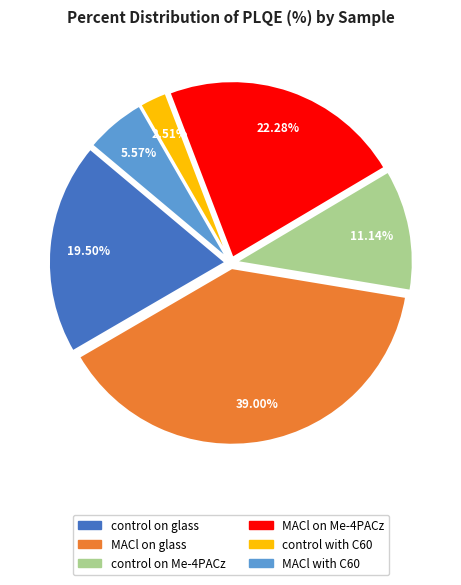

True or false: MACl on glass accounts for 39% of the total.

True